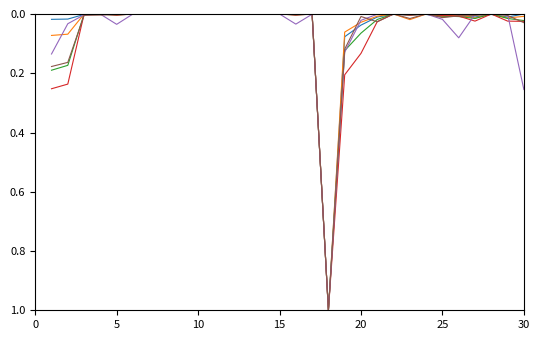

How many lines are shown in the chart?

6